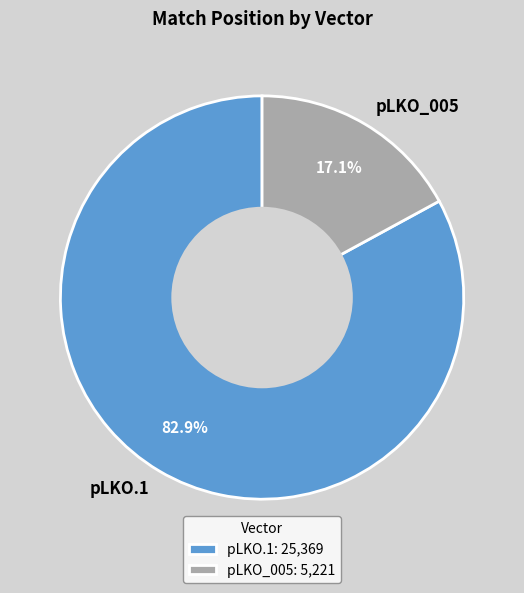

Between pLKO_005 and pLKO.1, which is larger?

pLKO.1